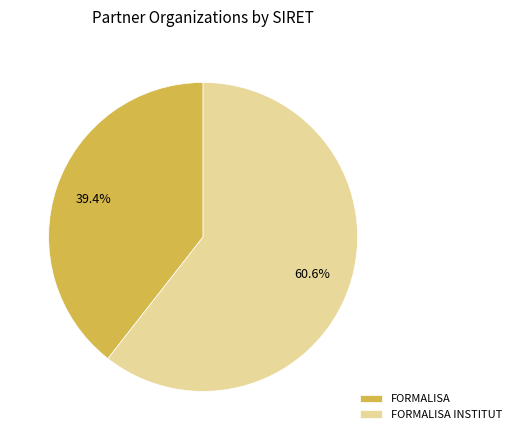

Count the number of slices in the pie.

2